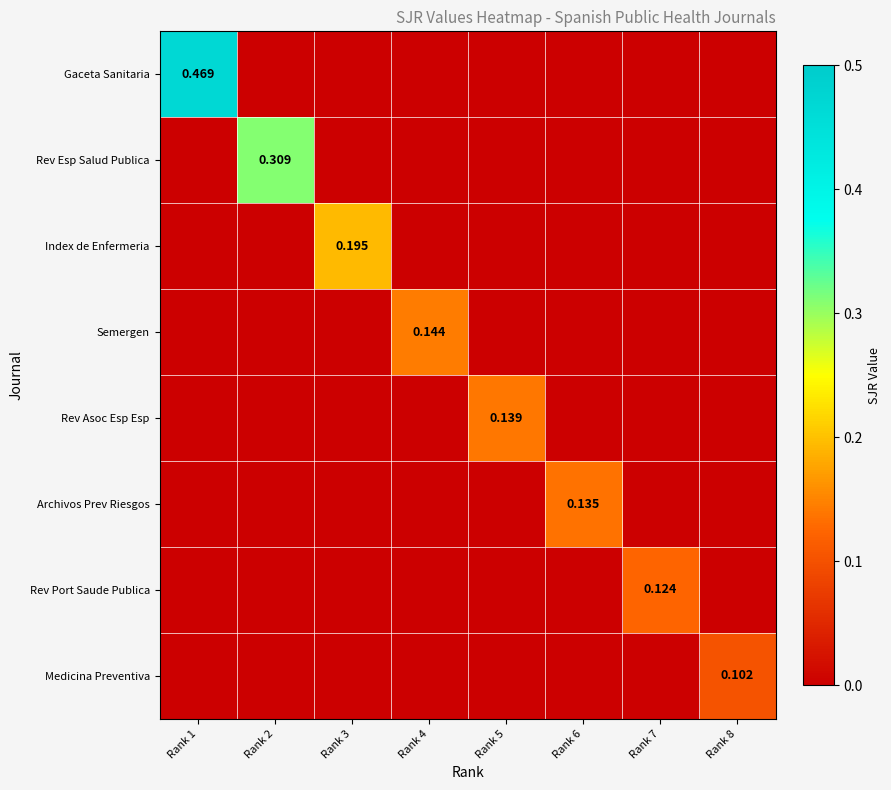

Which has a higher value, Rank 3 or Rank 5?

Rank 3